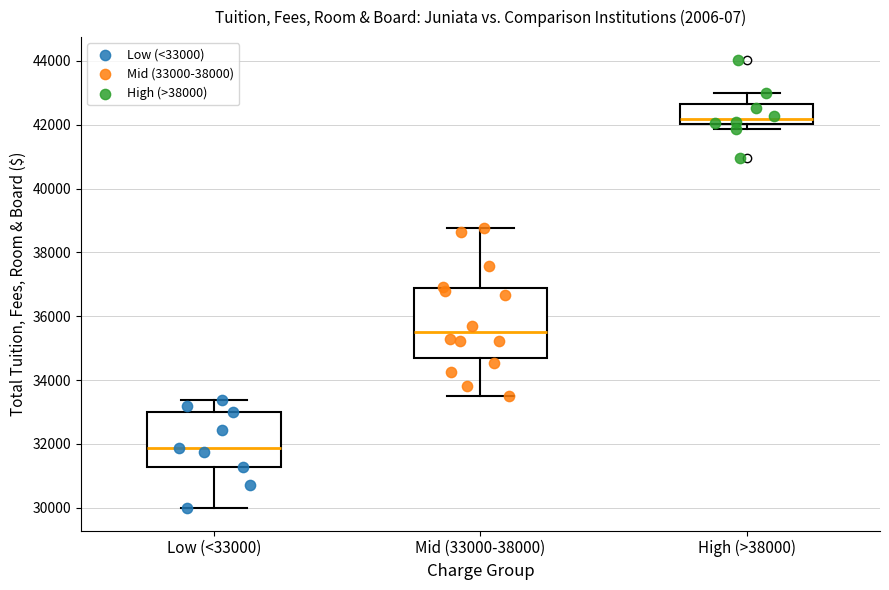

Reading left to right, transcribe this box plot: for each box, give where its median line is, the range the box spans, and where its two whiskers end, as read against the y-axis. The values are not printed on the chart, so give them approximately, as read against the axis.

Low (<33000): median 31800, box 31200 to 33000, whiskers 30000 to 33400
Mid (33000-38000): median 35400, box 34800 to 36800, whiskers 33600 to 38800
High (>38000): median 42200, box 42000 to 42600, whiskers 41800 to 43000